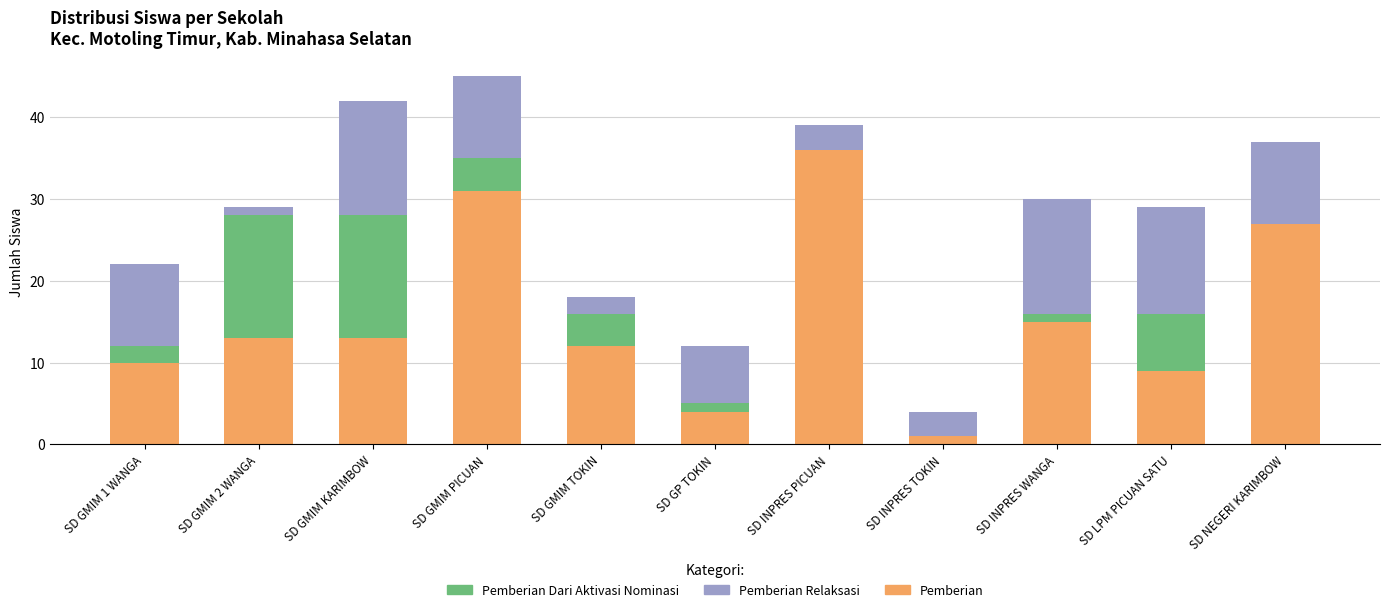

At which label is Pemberian closest to 18?

SD INPRES WANGA